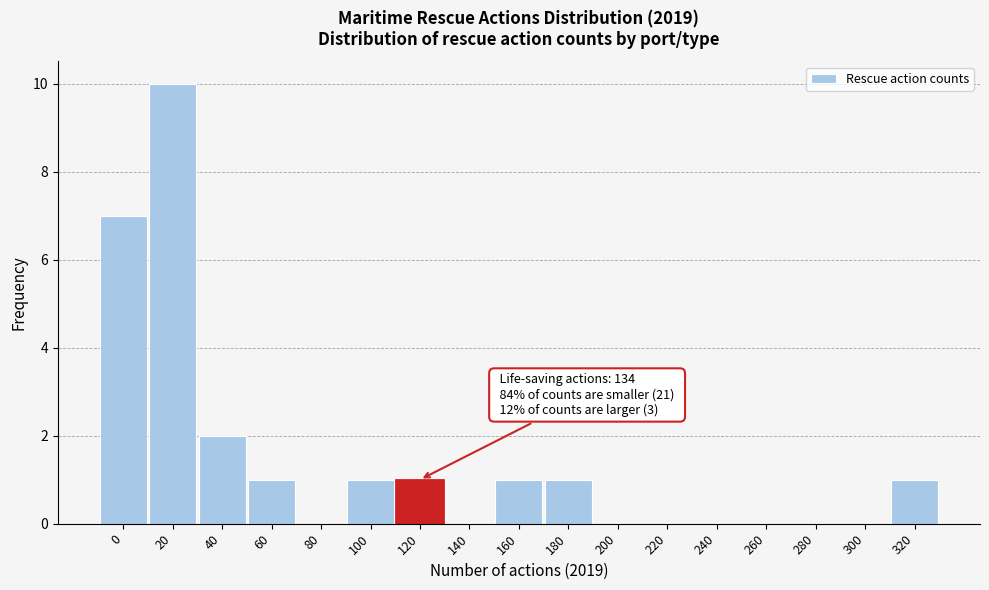

Reading left to right, transcribe all the data shown in this chart.

0=7	20=10	40=2	60=1	80=0	100=1	120=1	140=0	160=1	180=1	200=0	220=0	240=0	260=0	280=0	300=0	320=1